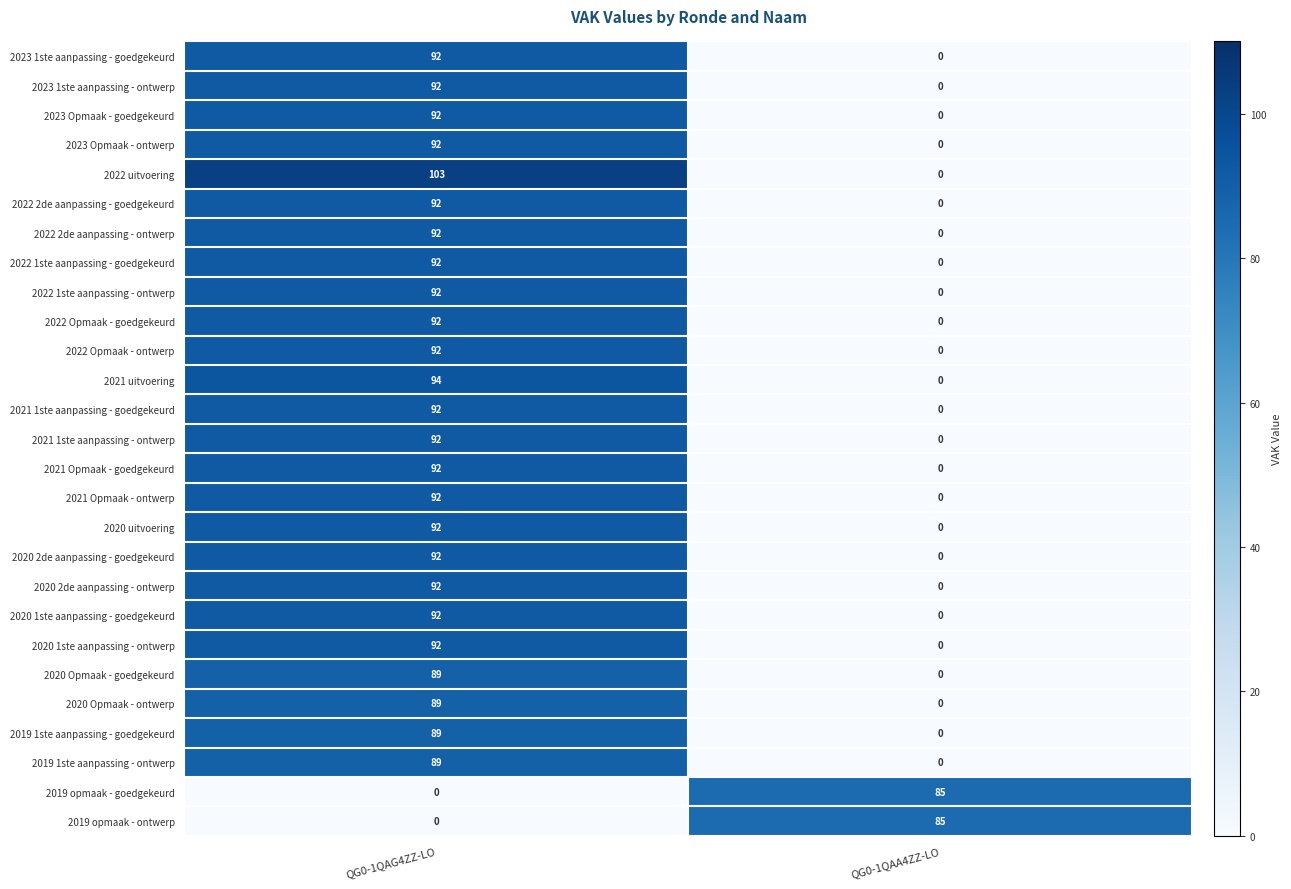

Rank the categories by 2022 1ste aanpassing - goedgekeurd value from highest to lowest.

QG0-1QAG4ZZ-LO, QG0-1QAA4ZZ-LO